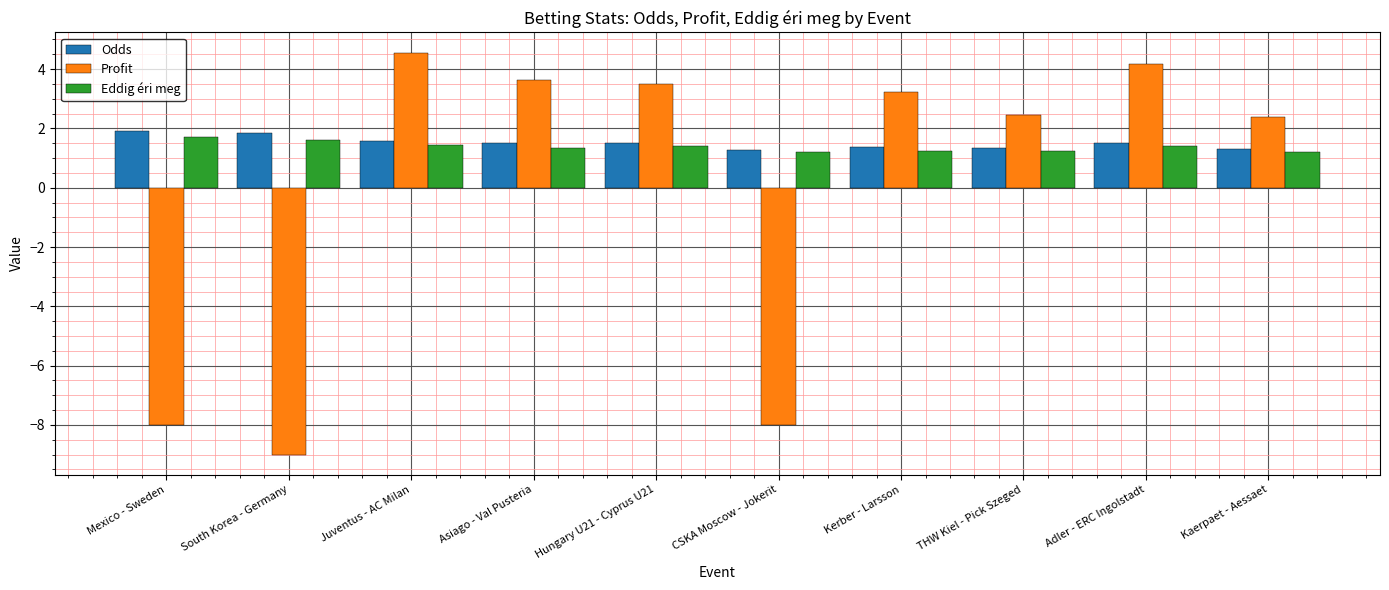

At which category does the chart reach its peak across all series?

Juventus - AC Milan